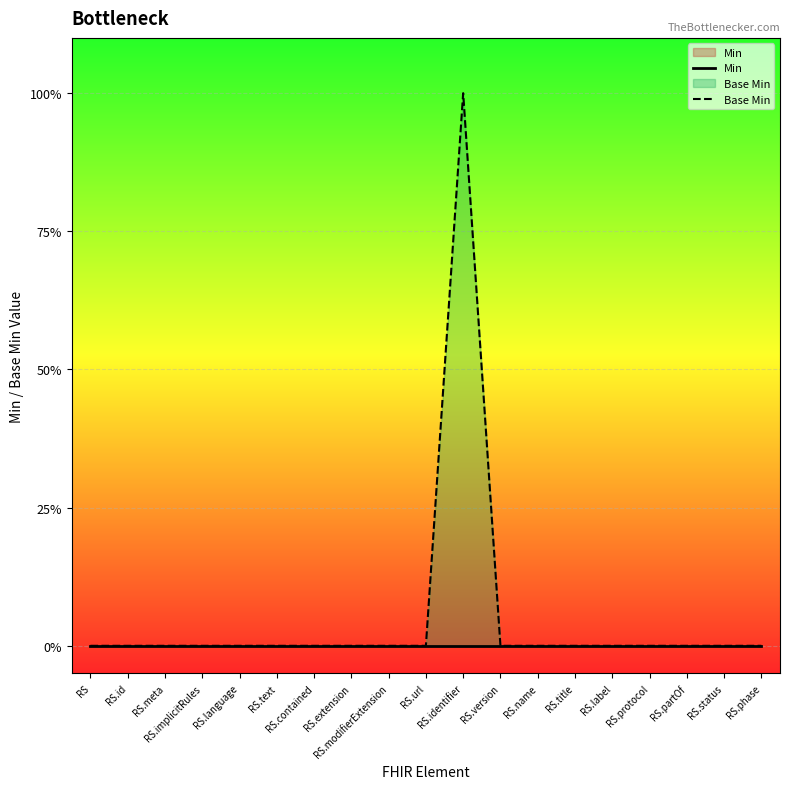

Reading right to left, list all the values displayed in this chart.

Min: 0	0	0	0	0	0	0	0	0	0	0	0	0	0	0	0	0	0	0
Base Min: 0	0	0	0	0	0	0	0	1	0	0	0	0	0	0	0	0	0	0